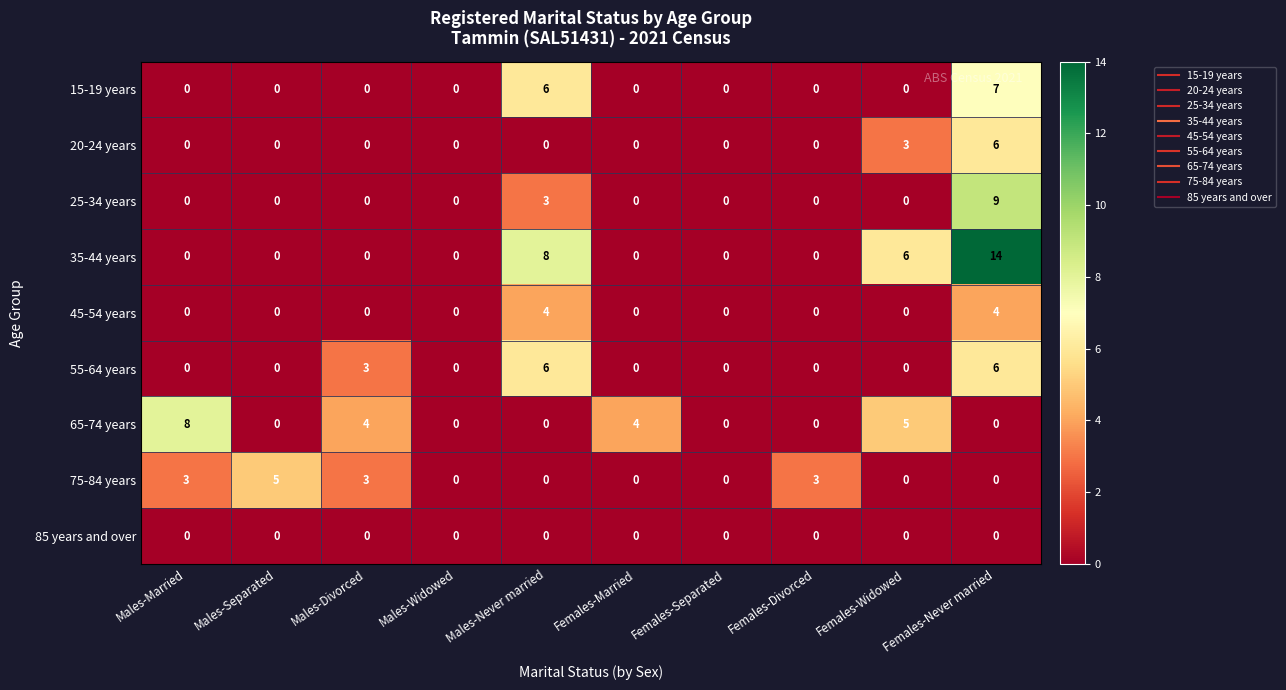

True or false: 55-64 years has a value of 3 at Females-Married.

False